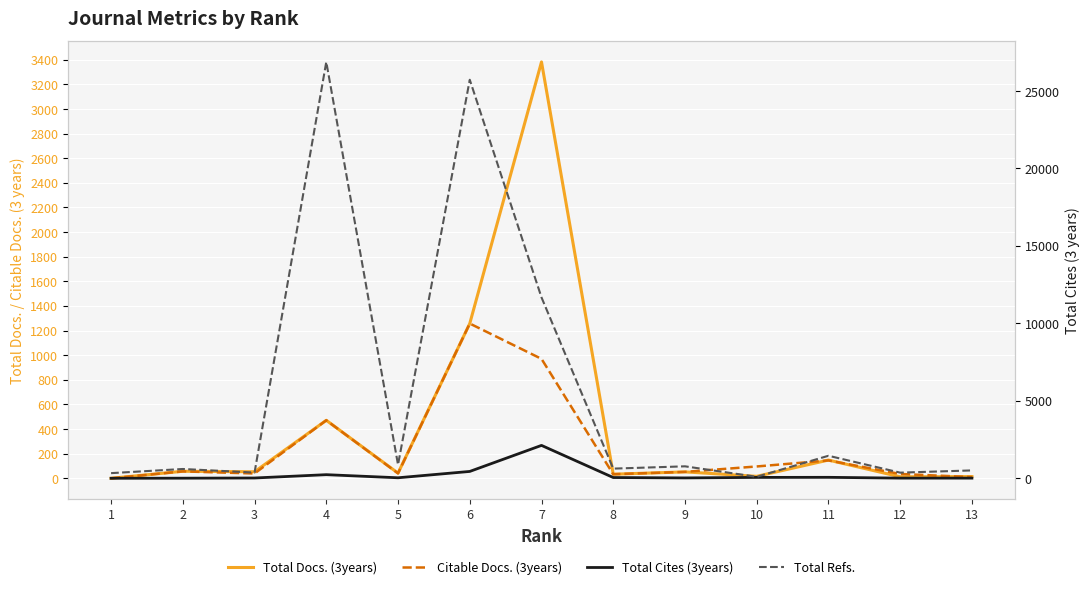

Which series has the widest spread of values?

Total Refs.